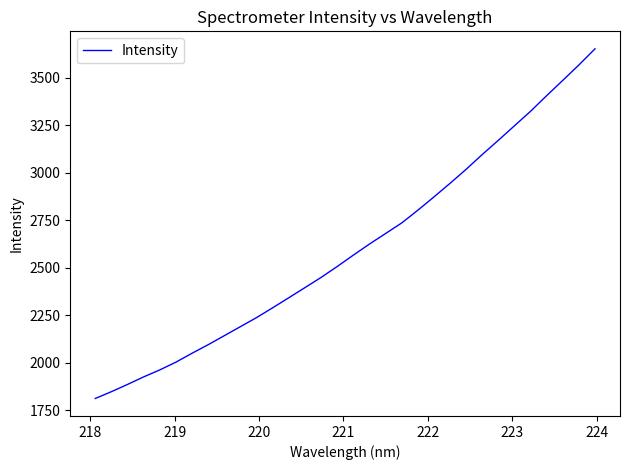

What is the minimum value shown in the chart?

1811.2